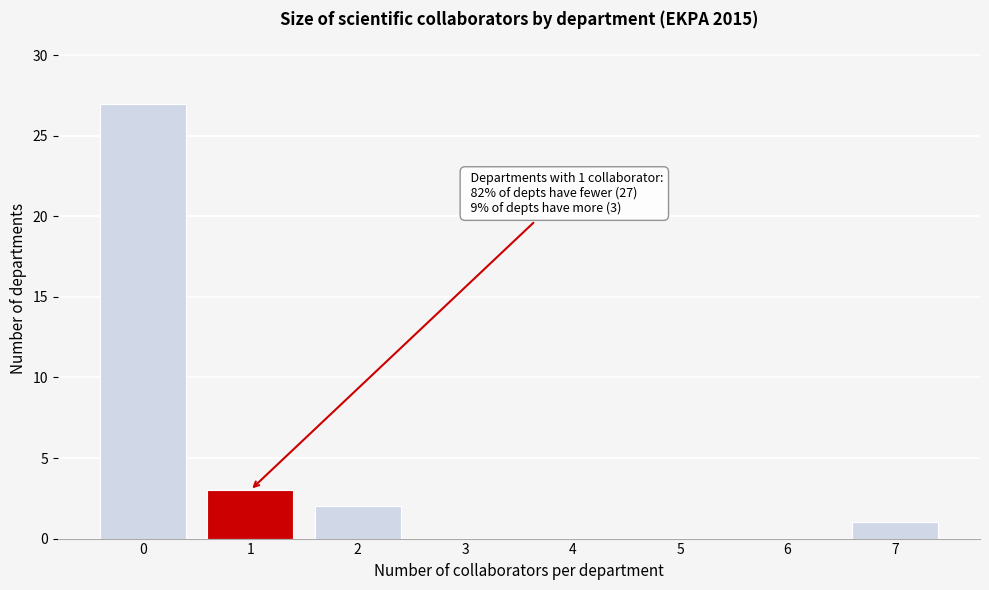

Reading right to left, list all the values displayed in this chart.

7=1	6=0	5=0	4=0	3=0	2=2	1=3	0=27